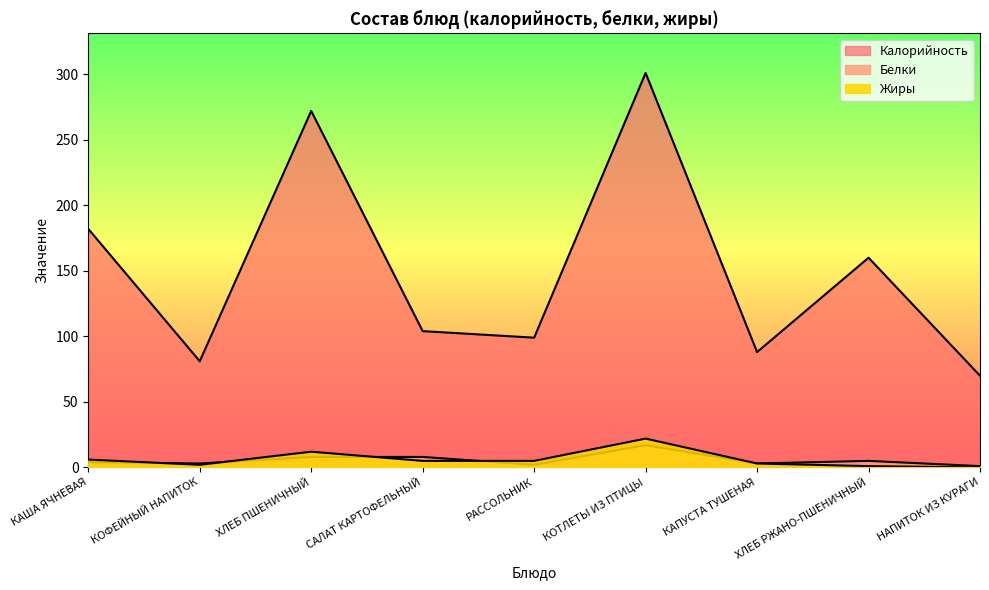

What is the total value across all series at КАША ЯЧНЕВАЯ?

192